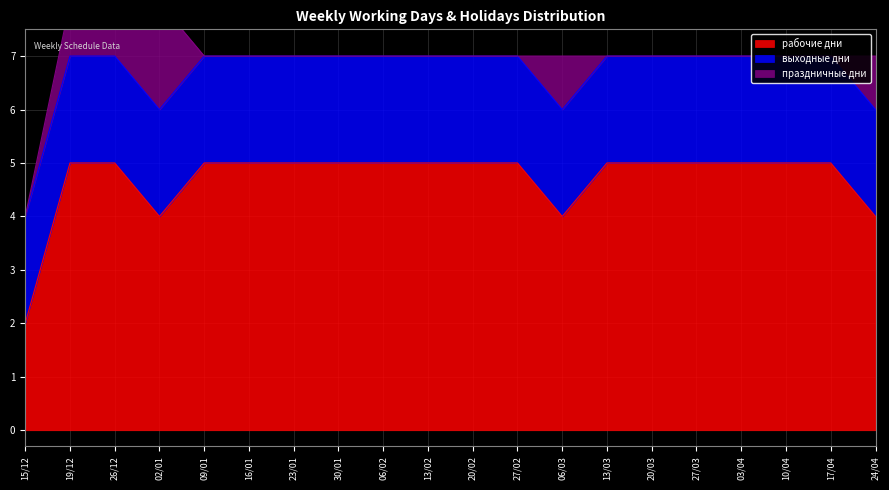

What is the total value across all series at 02/01?

8